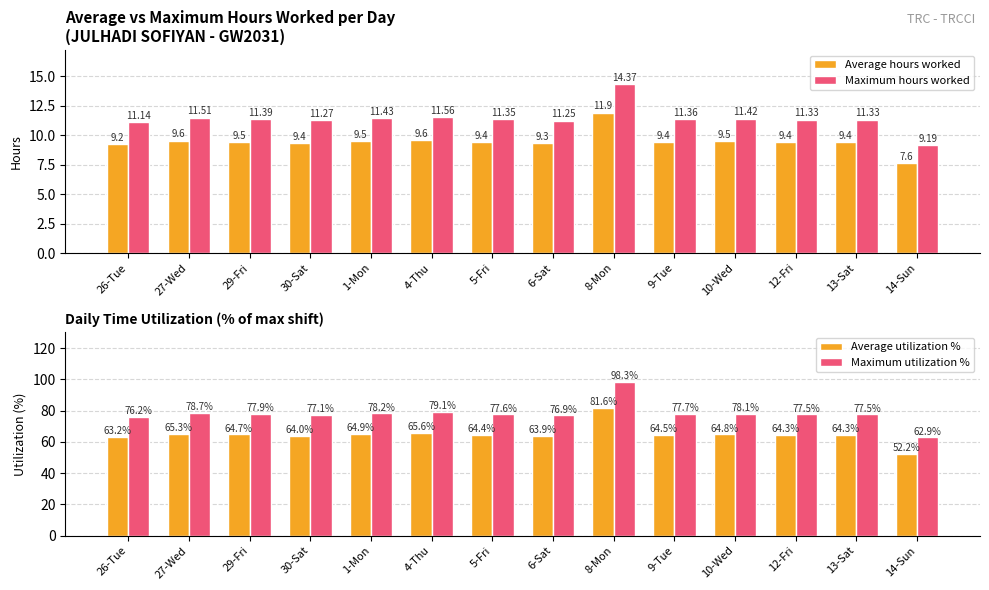

What is the sum of all Average utilization % values?

907.7